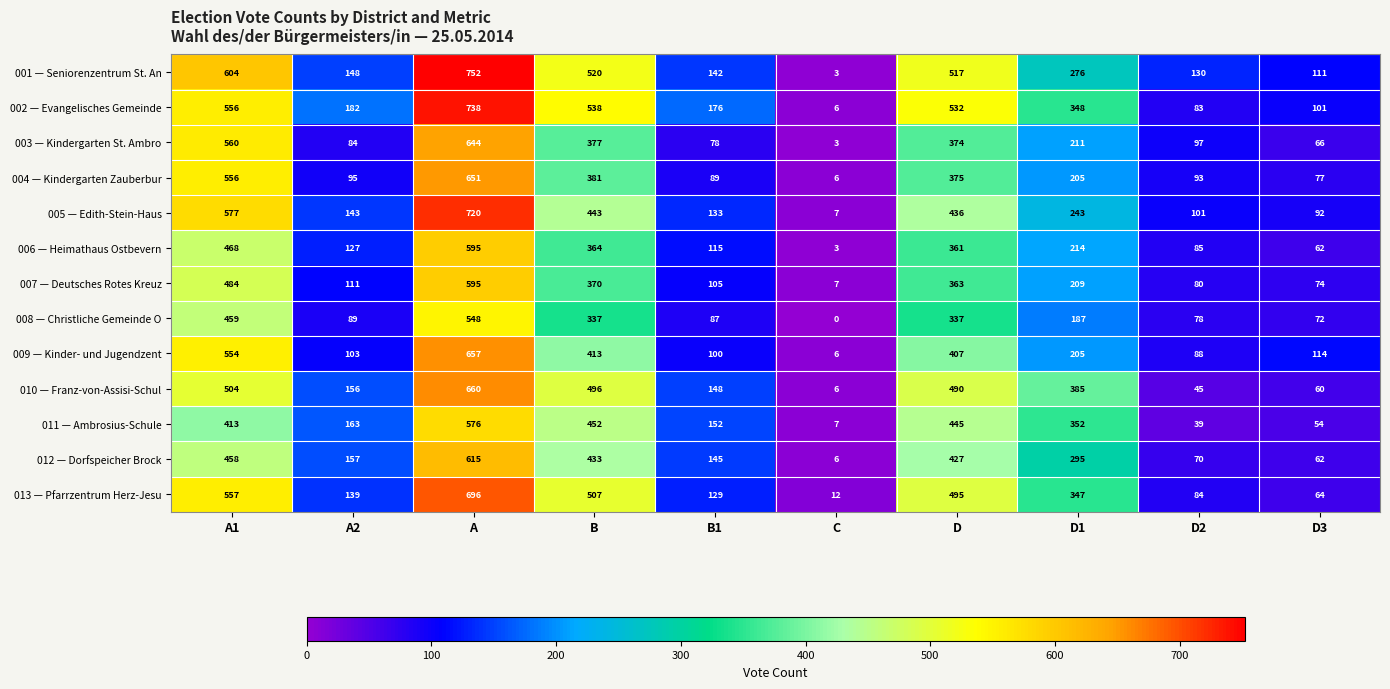

Which series has the largest total across all categories?

002 — Evangelisches Gemeinde